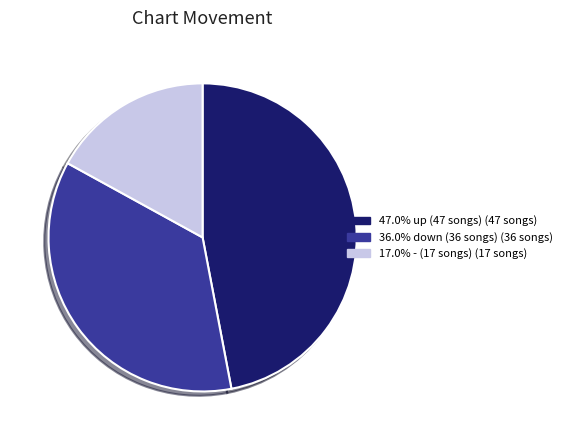

Approximately how many times larger is the value at 17.0% - (17 songs) (17 songs) compared to 47.0% up (47 songs) (47 songs)?

0.4